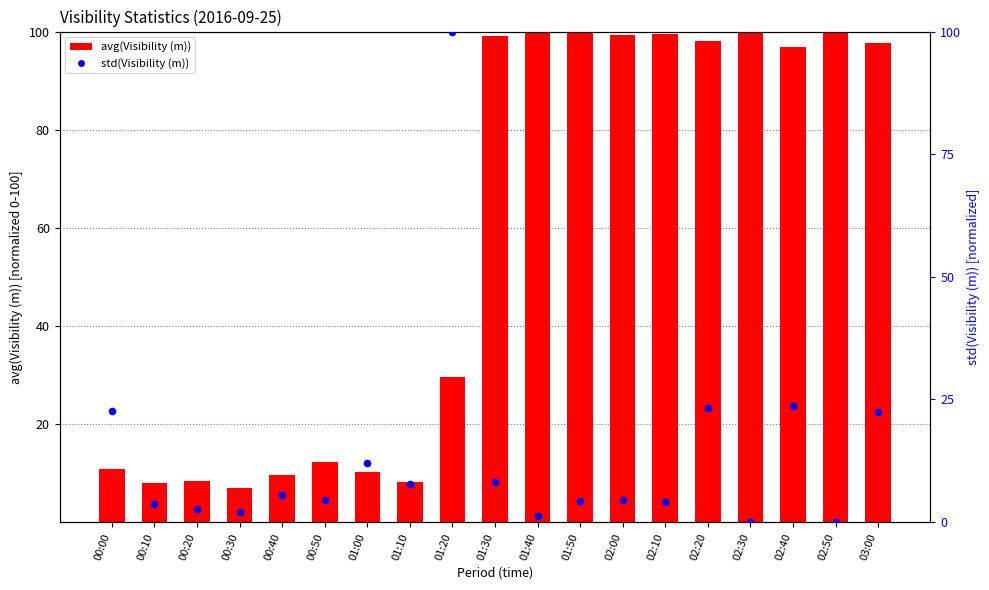

What is the total value across all series at 02:00?

104.0